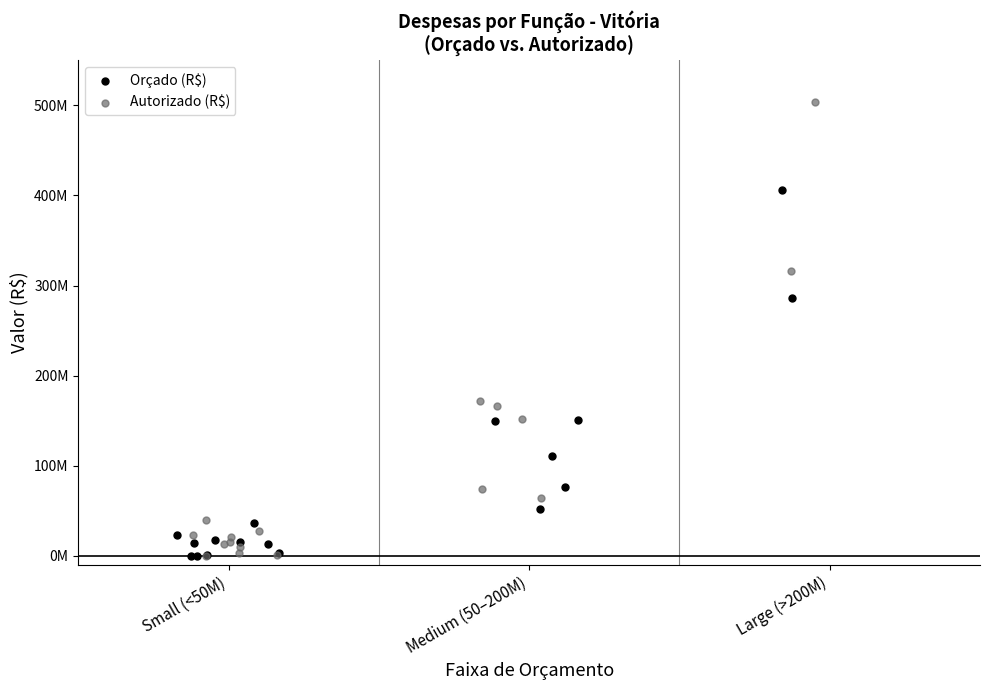

What are all the series names shown in the legend?

Orçado (R$), Autorizado (R$)